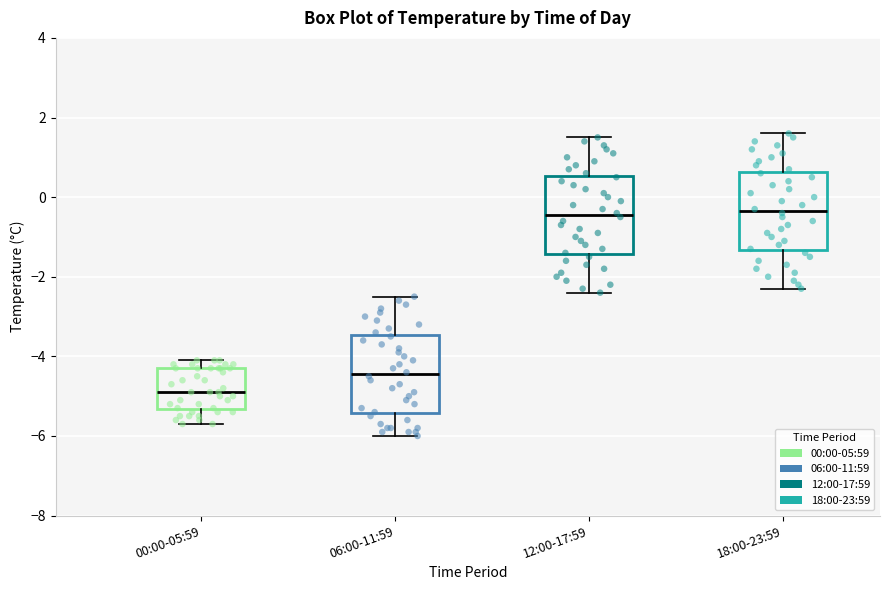

Where does the median line of the box for 00:00-05:59 sit on the y-axis? The values are not printed on the chart, so give them approximately, as read against the axis.

-4.8